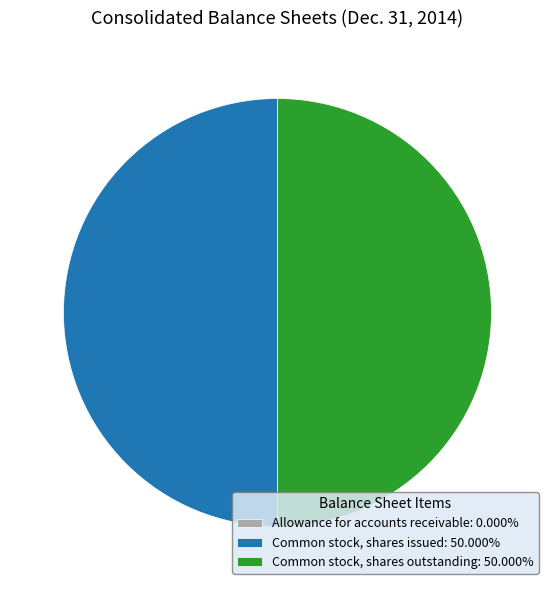

What is the smallest slice in the pie chart?

Allowance for accounts receivable